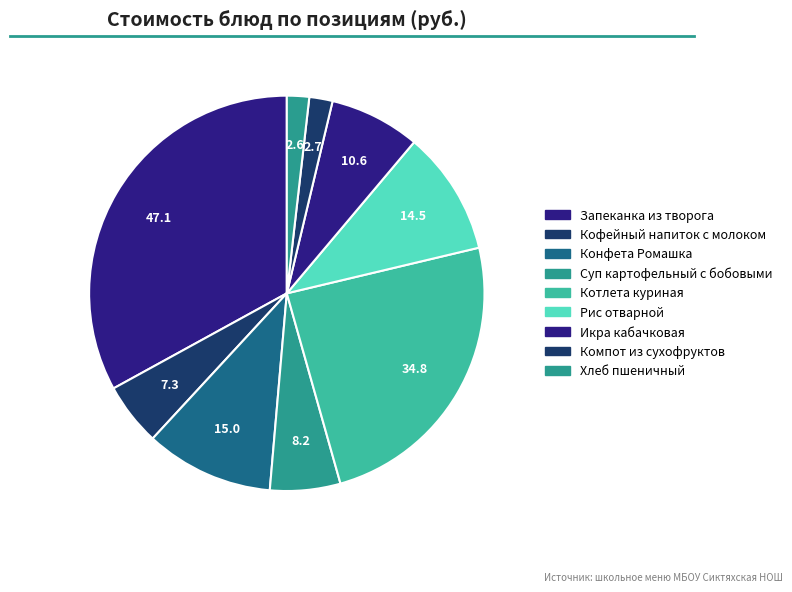

Is it true that Суп картофельный с бобовыми is 6% of the pie?

True